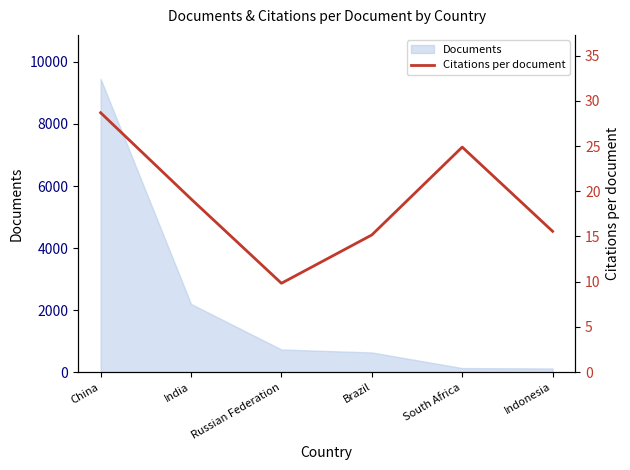

What is the difference between the maximum and minimum values?

18.9